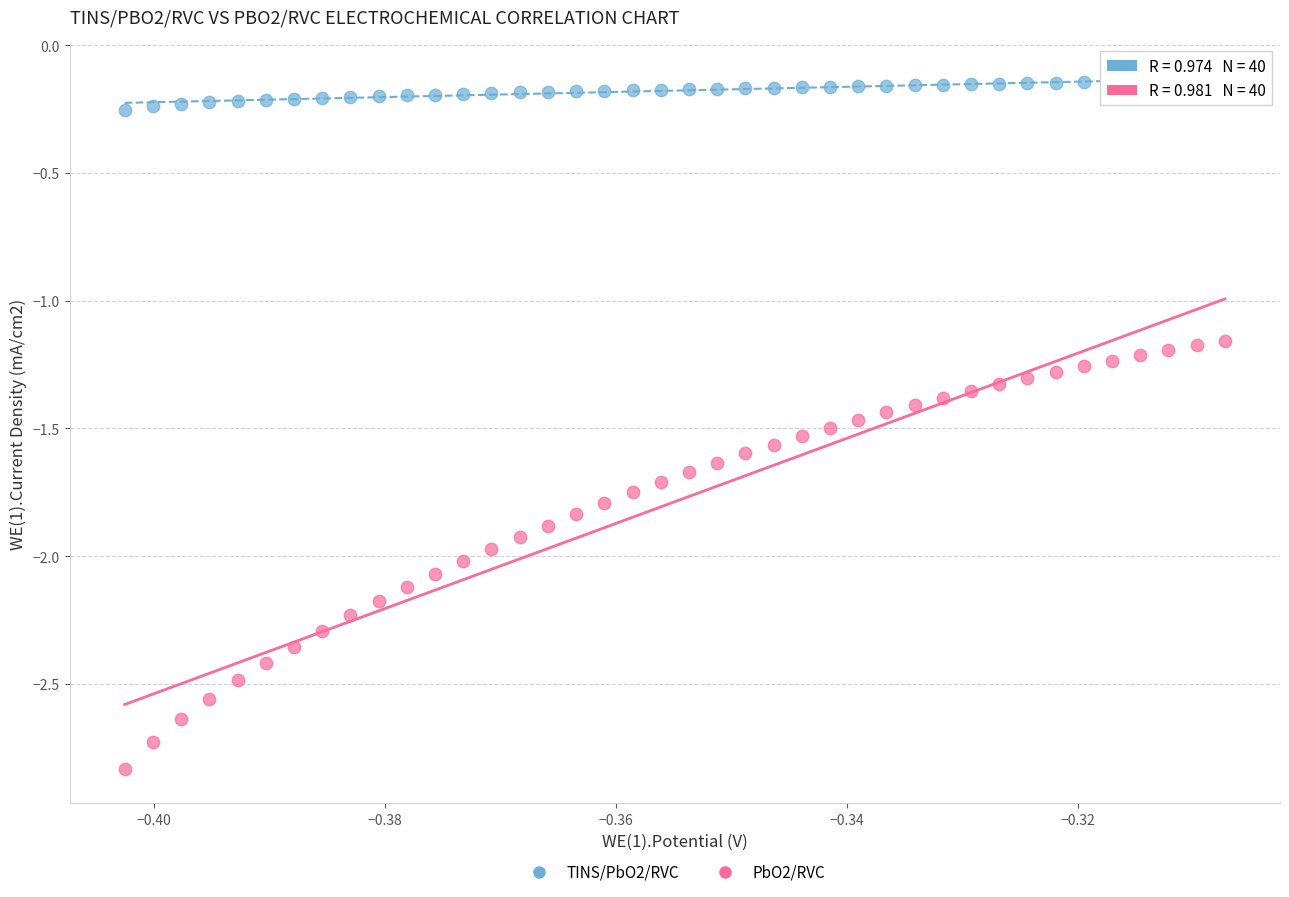

Which series contains the highest Y value?

TINS/PbO2/RVC